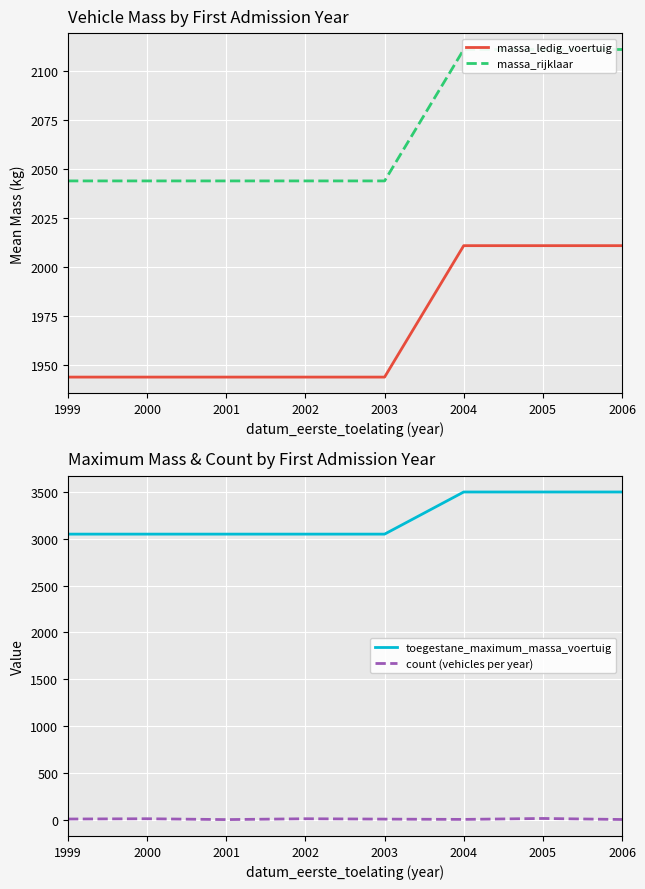

The value of massa_ledig_voertuig at 2000 is 1010. True or false?

False